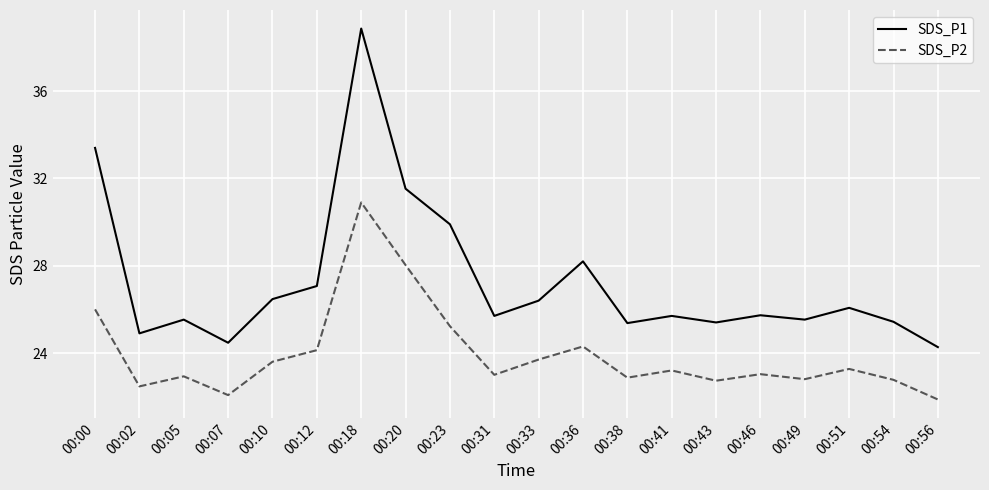

What value does the SDS_P2 series have at 00:41?

23.2